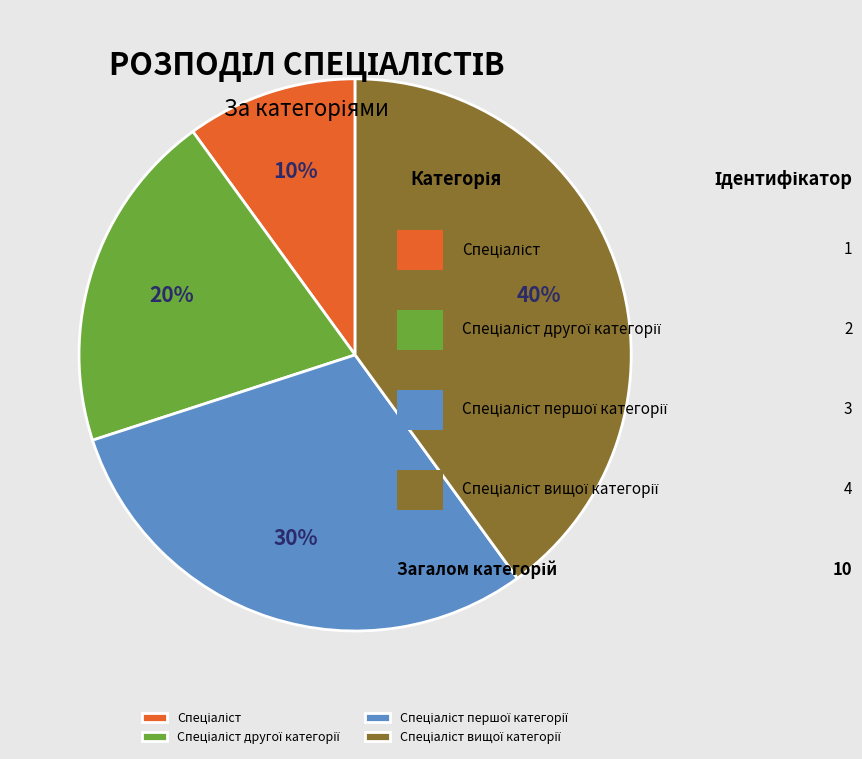

Does any single category account for the majority?

No